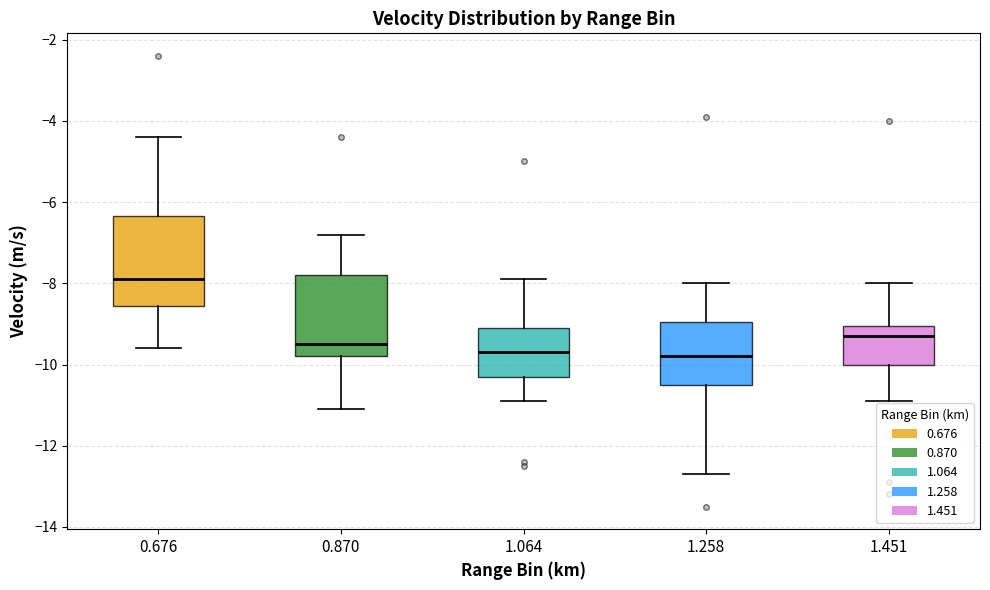

Where is the upper edge of the box at x = 1.451 on the y-axis? The values are not printed on the chart, so give them approximately, as read against the axis.

-9.0